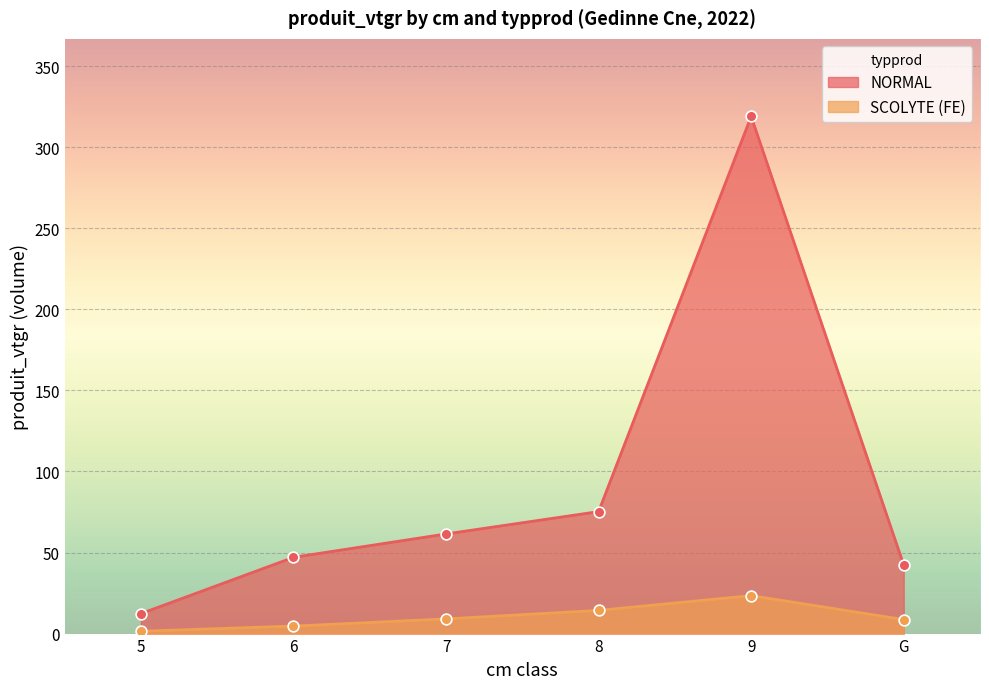

Which series has the largest Y range (max minus min)?

NORMAL